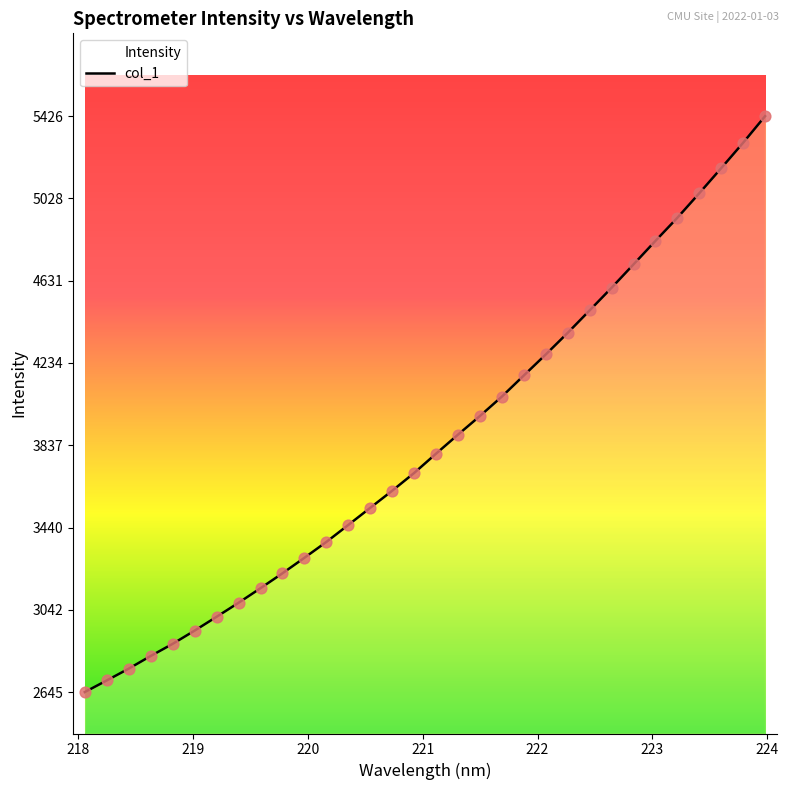

What is the difference between the maximum and minimum values?

2780.5